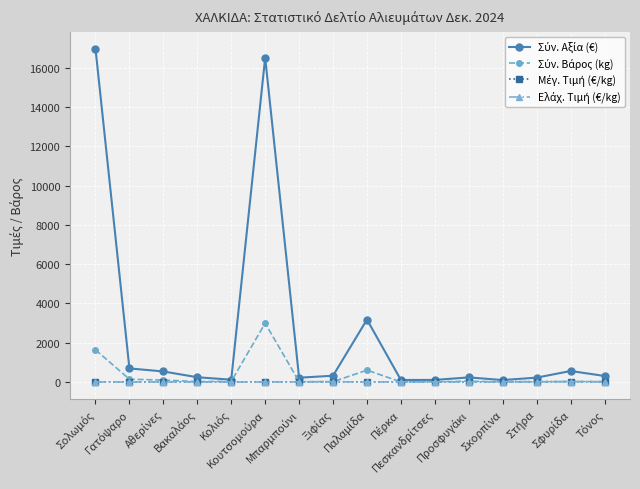

What is the maximum value shown in the chart?

16980.3